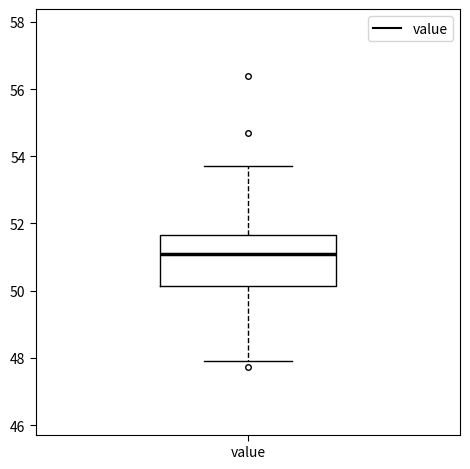

Transcribe this box plot: give where the median line is, the range the box spans, and where the two whiskers end, as read against the y-axis. The values are not printed on the chart, so give them approximately, as read against the axis.

median 51.0, box 50.2 to 51.6, whiskers 48.0 to 53.8